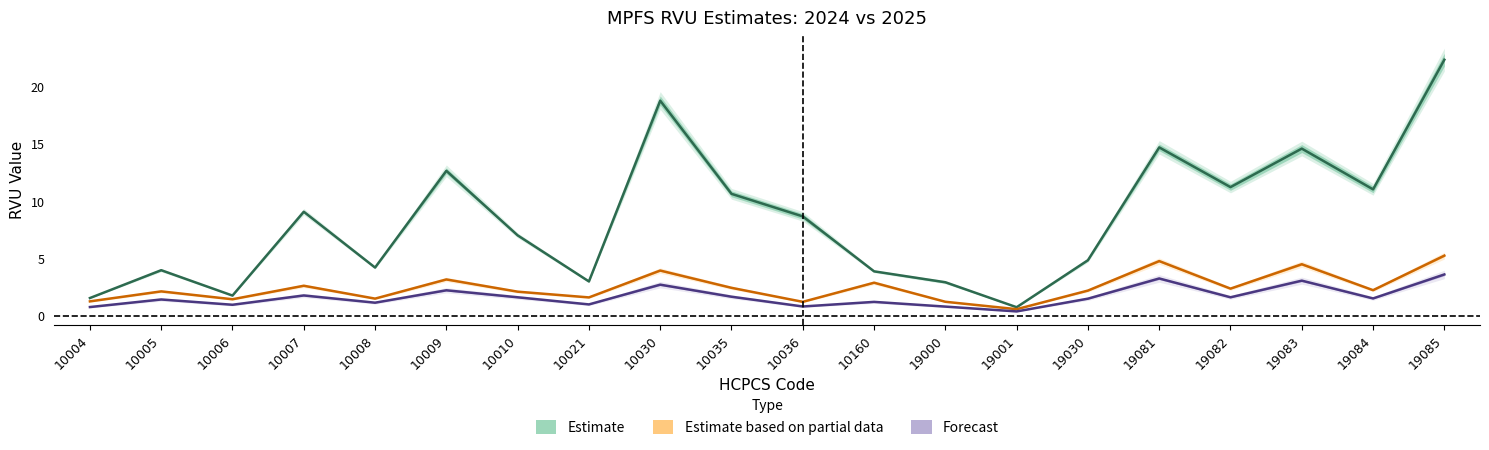

Is the value of Forecast (Work RVU) at 10007 greater than the value of Estimate based on partial data (Fac RVU) at 19084?

No